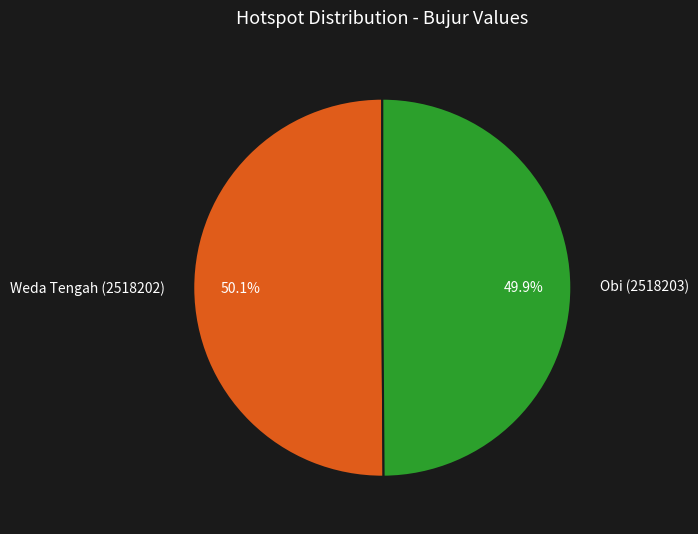

Is it true that Weda Tengah (2518202) is 64% of the pie?

False